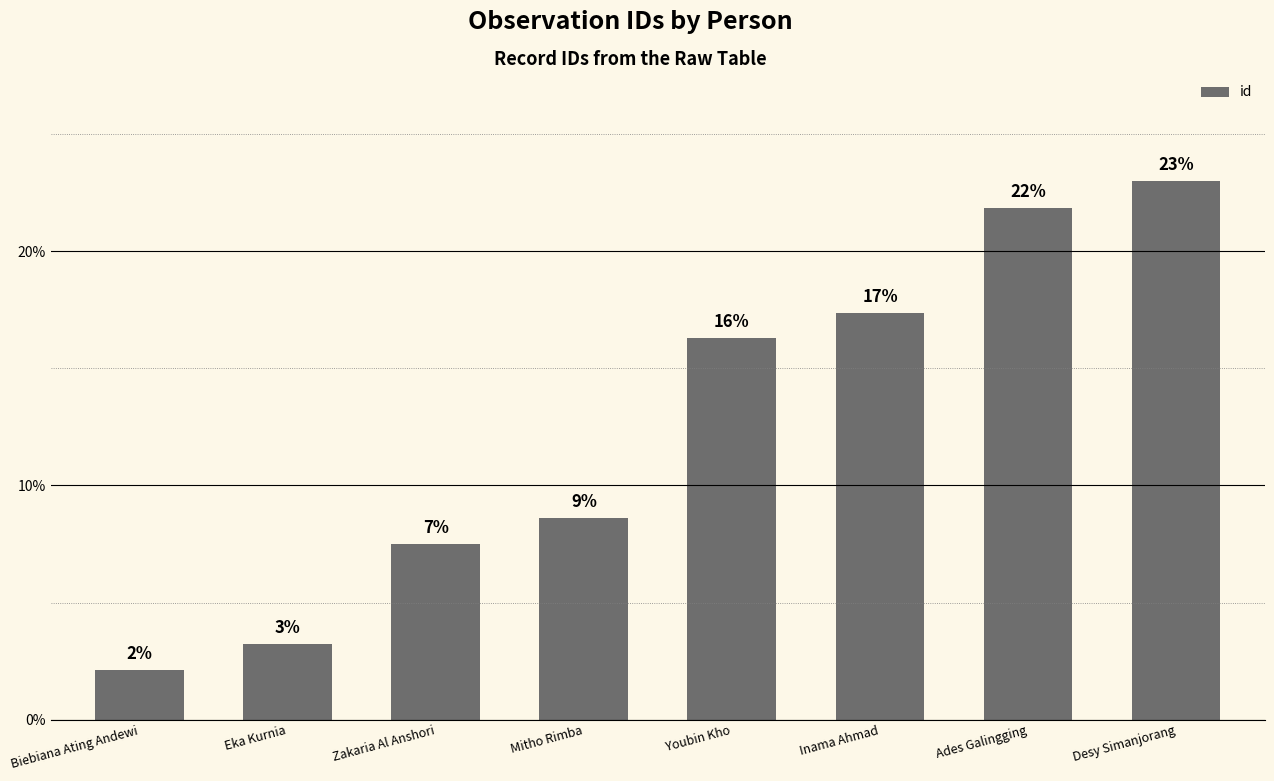

The chart shows a value of 21.9 at Ades Galingging. True or false?

True